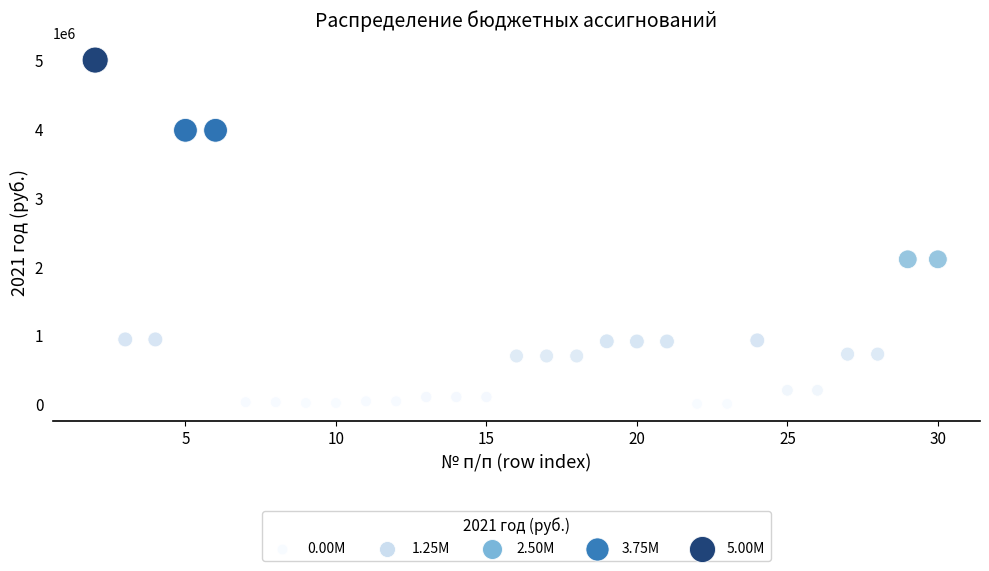

What is the range of Y values (max minus min)?

5002673